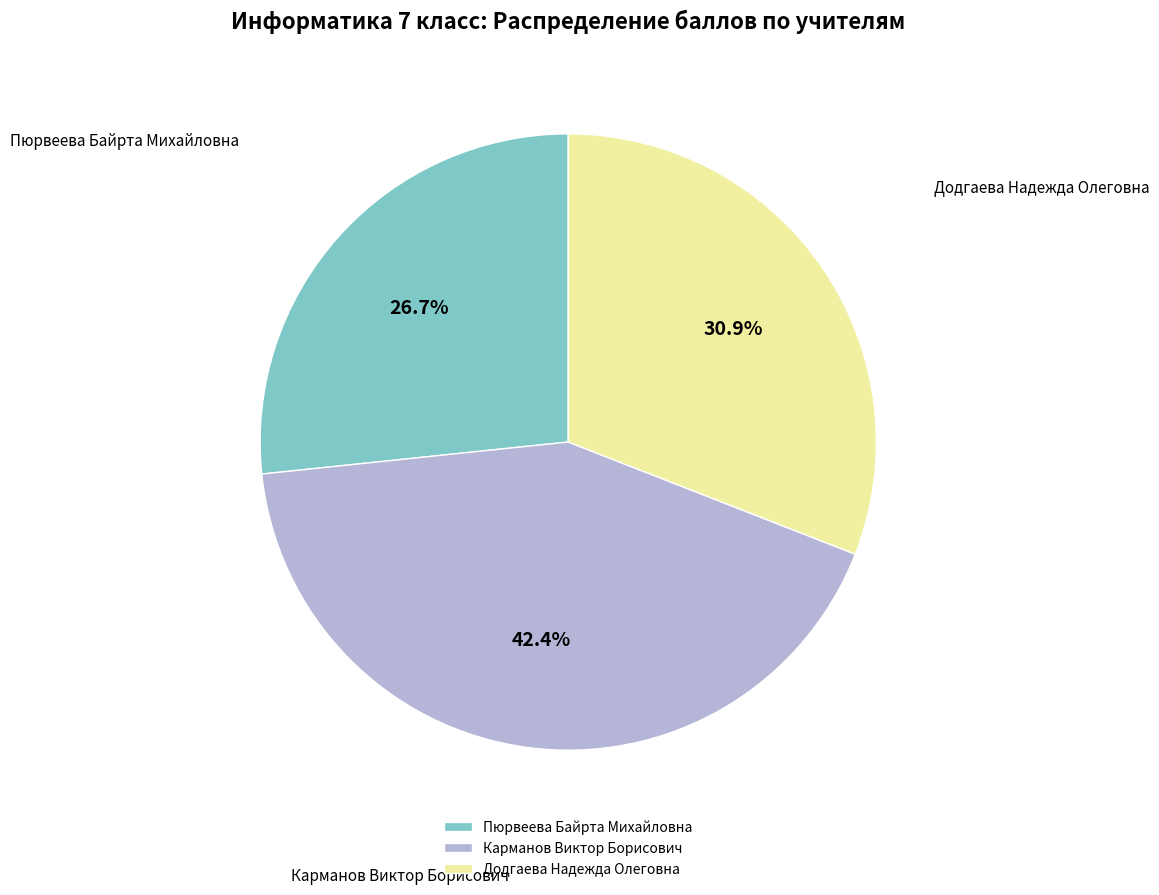

What is the total percentage of Пюрвеева Байрта Михайловна and Карманов Виктор Борисович?

69.1%